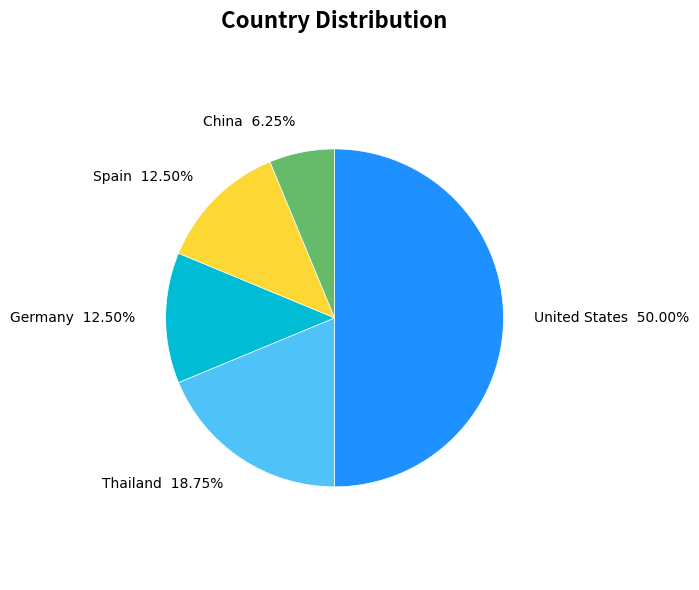

Count the number of slices in the pie.

5